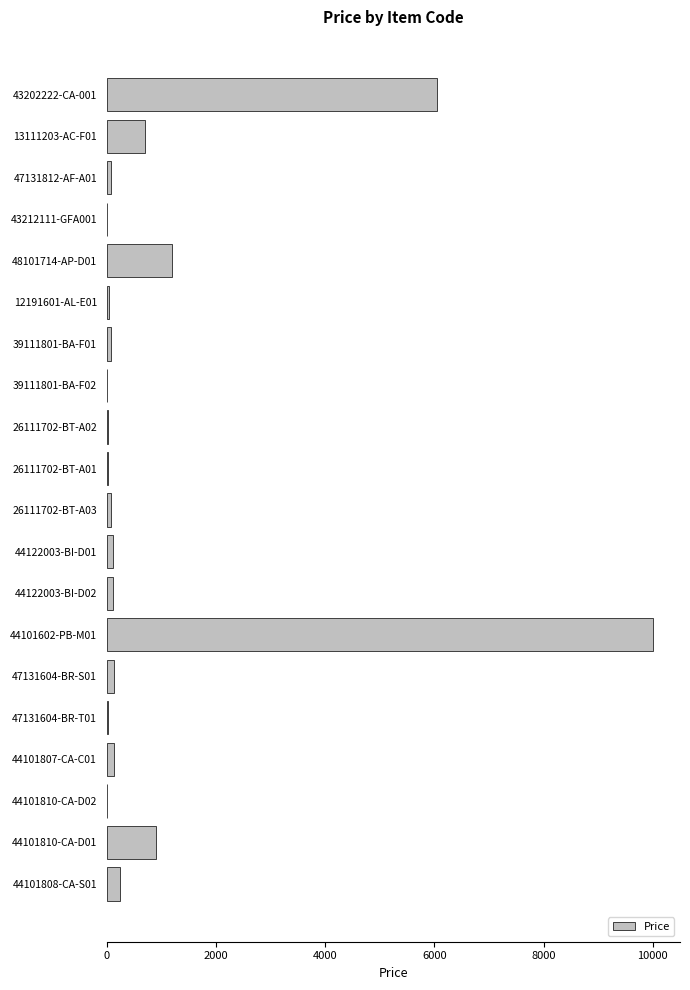

The value at 48101714-AP-D01 is 1618.0. True or false?

False